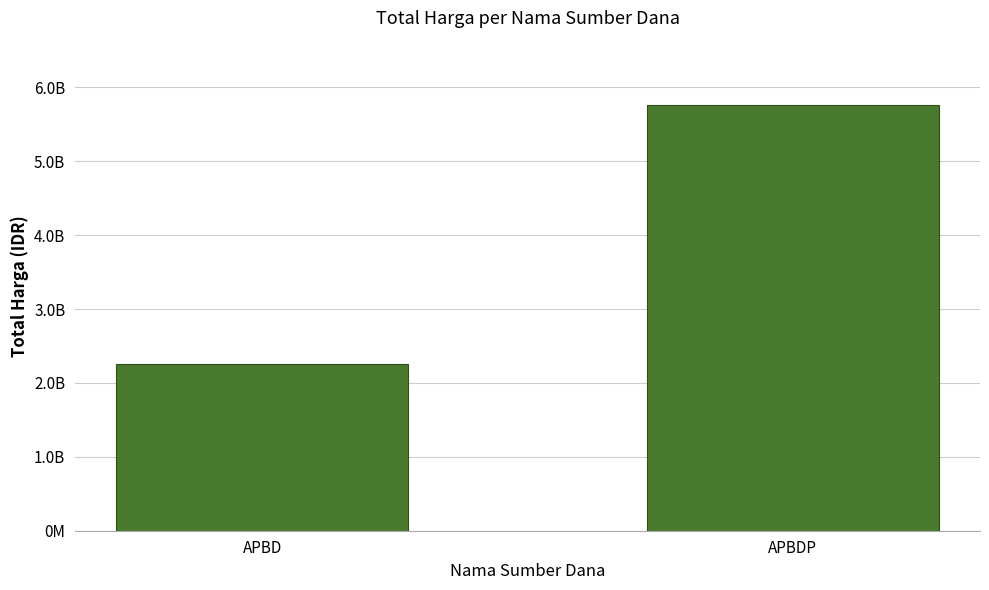

At which category does the chart reach its peak across all series?

APBDP